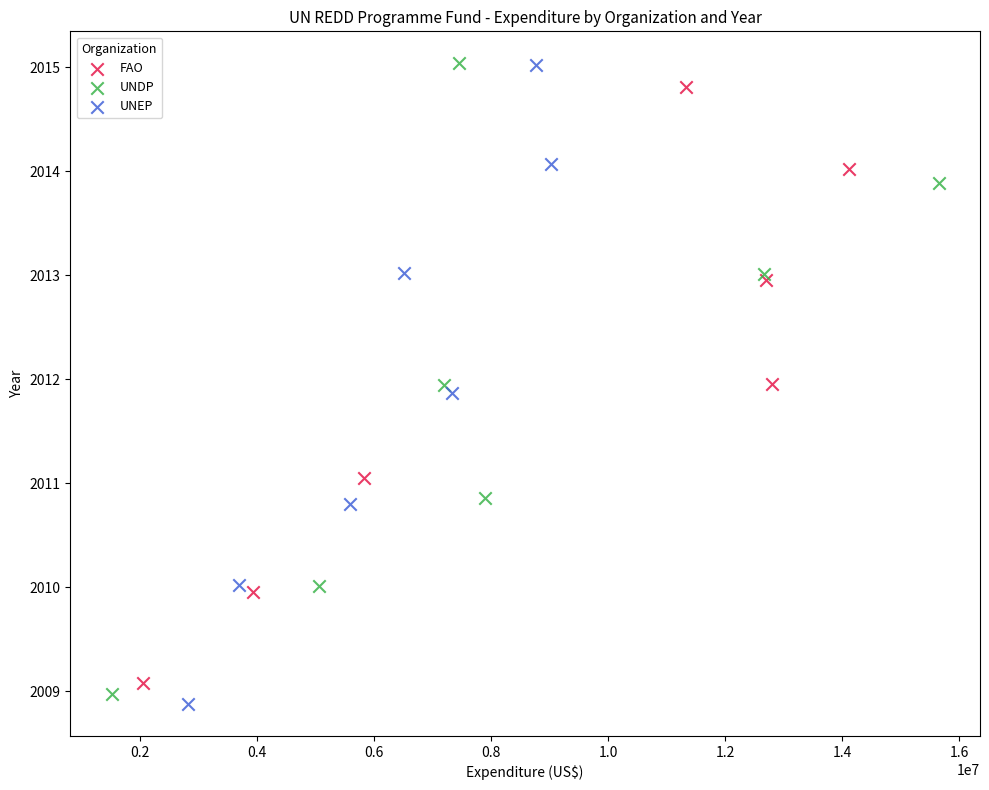

What are all the series names shown in the legend?

FAO, UNDP, UNEP